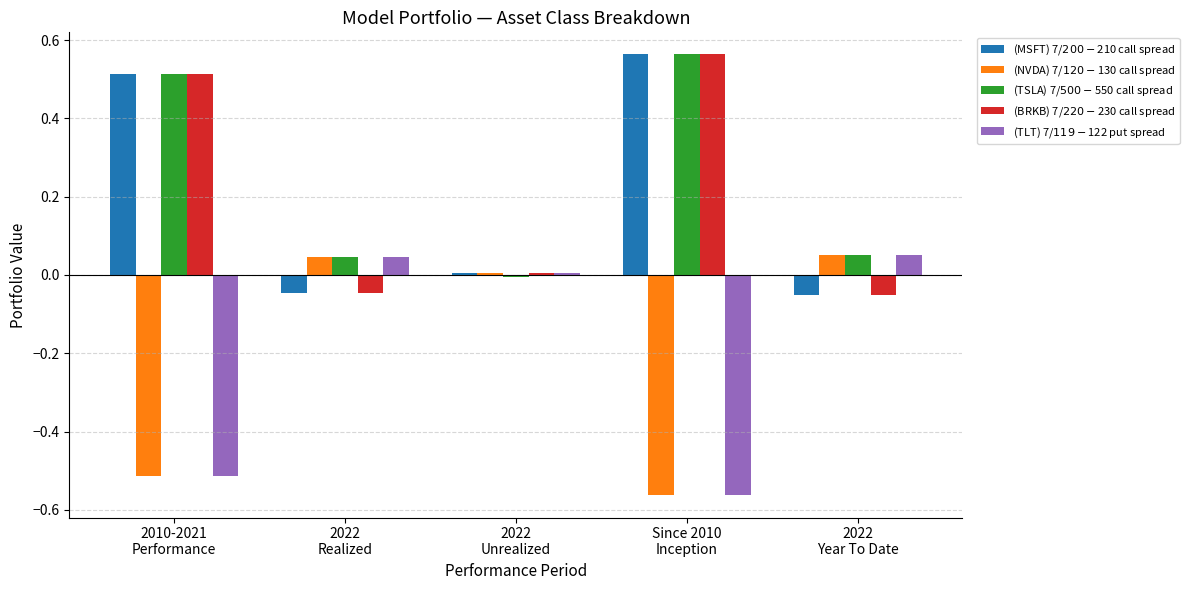

What is the sum of all (BRKB) 7/$220-$230 call spread values?

1.0